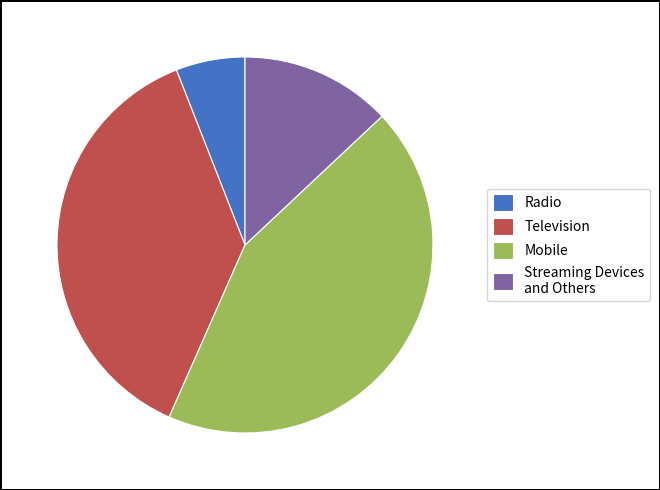

Which slice is the smallest?

Radio